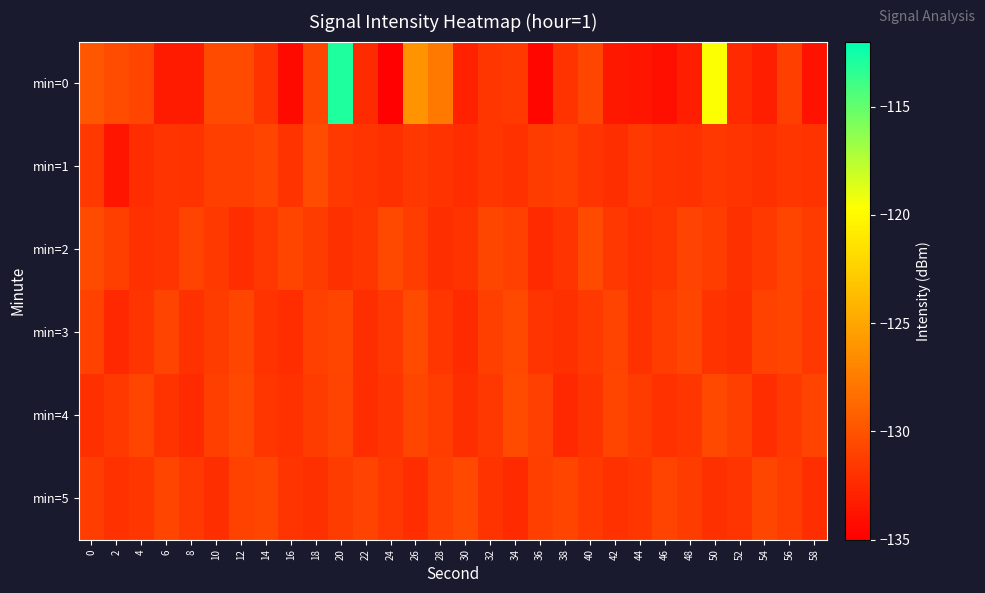

Reading left to right, list all the values displayed in this chart.

min=0: 0=-129.8	2=-130.4	4=-130.8	6=-133.4	8=-133.3	10=-130.5	12=-130.4	14=-131.9	16=-134.3	18=-130.7	20=-113.0	22=-132.4	24=-134.8	26=-126.1	28=-127.7	30=-133.0	32=-131.7	34=-131.6	36=-134.5	38=-131.9	40=-130.7	42=-133.5	44=-133.7	46=-134.1	48=-133.0	50=-119.6	52=-132.4	54=-133.1	56=-131.2	58=-133.9
min=1: 0=-131.5	2=-133.7	4=-132.3	6=-131.9	8=-131.9	10=-131.2	12=-131.2	14=-130.8	16=-131.9	18=-130.4	20=-131.5	22=-131.8	24=-132.1	26=-131.6	28=-131.9	30=-132.3	32=-131.7	34=-132.0	36=-131.4	38=-131.2	40=-131.8	42=-132.2	44=-131.5	46=-131.9	48=-132.0	50=-131.6	52=-131.8	54=-132.1	56=-131.7	58=-131.9
min=2: 0=-130.5	2=-131.2	4=-132.0	6=-131.8	8=-130.9	10=-131.5	12=-132.3	14=-131.6	16=-130.8	18=-131.4	20=-132.1	22=-131.7	24=-130.6	26=-131.3	28=-132.2	30=-131.9	32=-130.7	34=-131.1	36=-132.4	38=-131.8	40=-130.5	42=-131.6	44=-132.0	46=-131.7	48=-130.9	50=-131.3	52=-132.1	54=-131.5	56=-130.8	58=-131.4
min=3: 0=-131.0	2=-132.5	4=-131.8	6=-130.9	8=-132.0	10=-131.4	12=-130.7	14=-131.9	16=-132.3	18=-131.1	20=-130.8	22=-132.2	24=-131.6	26=-130.5	28=-131.7	30=-132.4	32=-131.2	34=-130.6	36=-131.8	38=-132.1	40=-131.5	42=-130.9	44=-132.0	46=-131.3	48=-130.7	50=-131.9	52=-132.2	54=-131.0	56=-130.8	58=-131.6
min=4: 0=-132.1	2=-131.5	4=-130.8	6=-131.9	8=-132.4	10=-131.2	12=-130.6	14=-131.7	16=-132.0	18=-131.4	20=-130.9	22=-132.3	24=-131.8	26=-130.7	28=-131.3	30=-132.2	32=-131.6	34=-130.5	36=-131.1	38=-132.5	40=-131.9	42=-130.8	44=-131.4	46=-132.0	48=-131.7	50=-130.6	52=-131.2	54=-132.3	56=-131.5	58=-130.9
min=5: 0=-131.3	2=-132.0	4=-131.7	6=-130.8	8=-131.5	10=-132.2	12=-131.0	14=-130.7	16=-131.8	18=-132.1	20=-131.4	22=-130.9	24=-131.6	26=-132.3	28=-131.1	30=-130.6	32=-131.9	34=-132.4	36=-131.2	38=-130.8	40=-131.5	42=-132.0	44=-131.7	46=-130.9	48=-131.4	50=-132.1	52=-131.8	54=-130.7	56=-131.3	58=-132.2